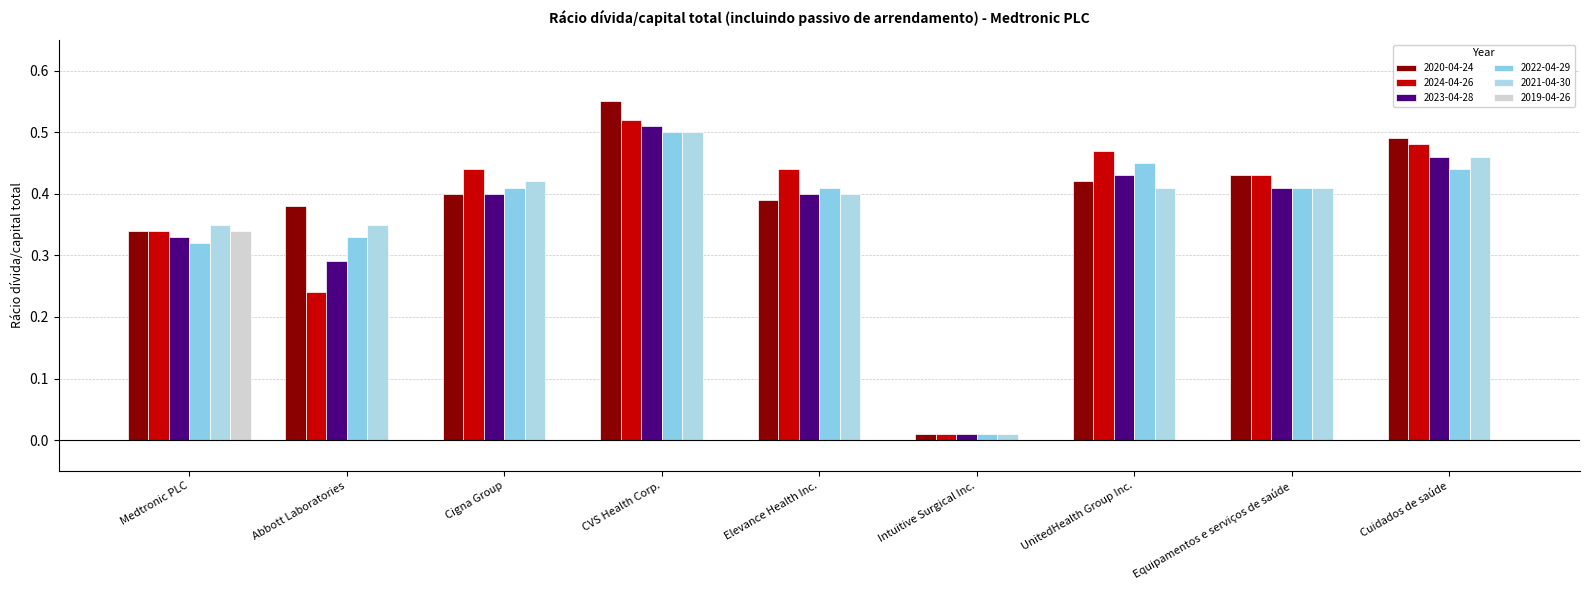

Is the value of 2024-04-26 at CVS Health Corp. greater than the value of 2021-04-30 at Cuidados de saúde?

Yes